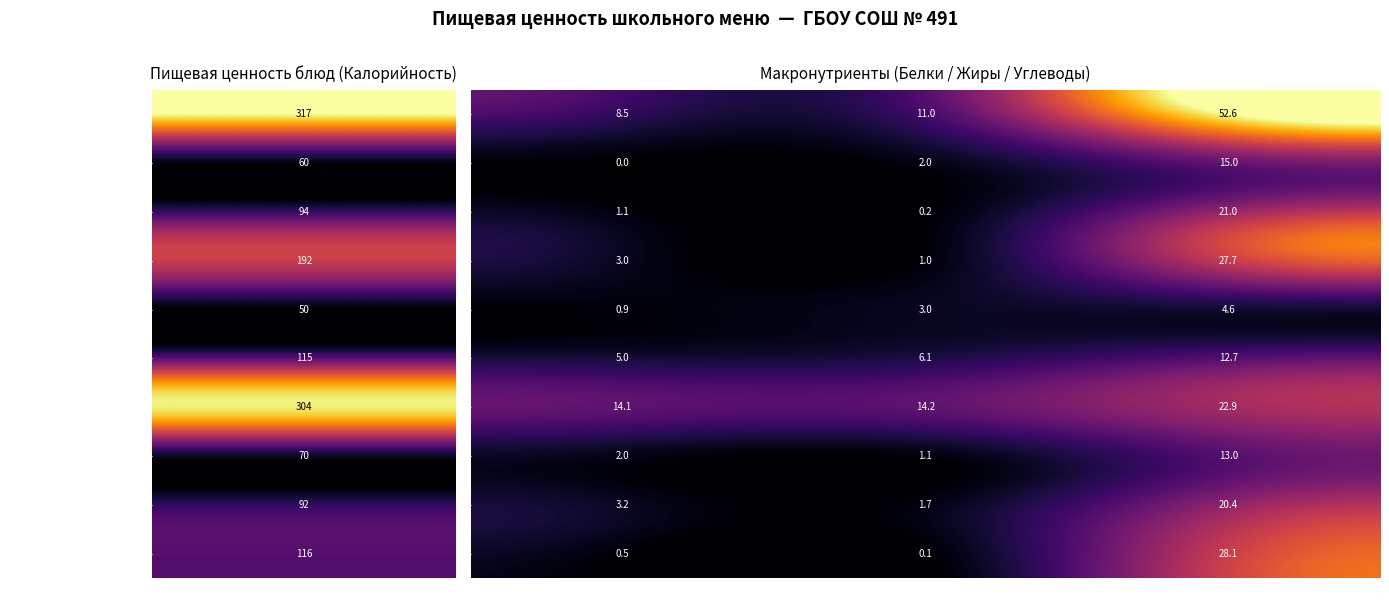

At which category is the sum across all series the highest?

Углеводы